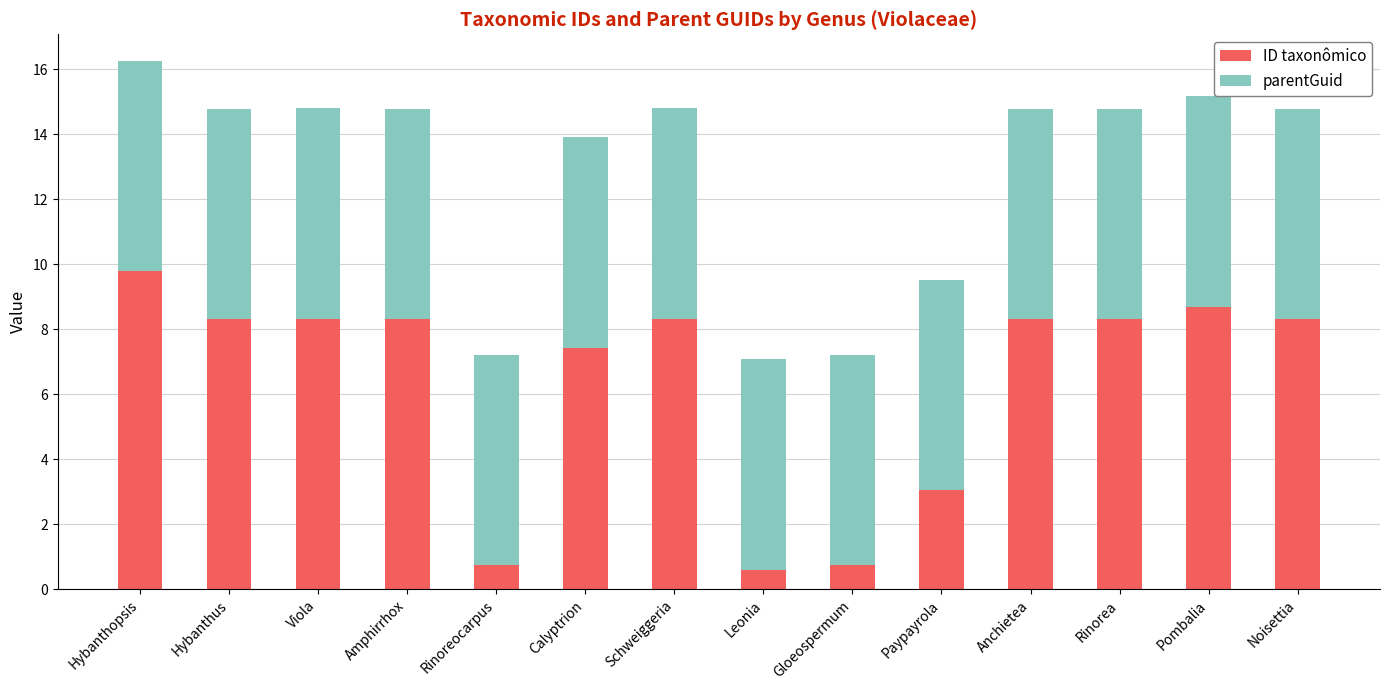

At which category is the sum across all series the highest?

Hybanthopsis